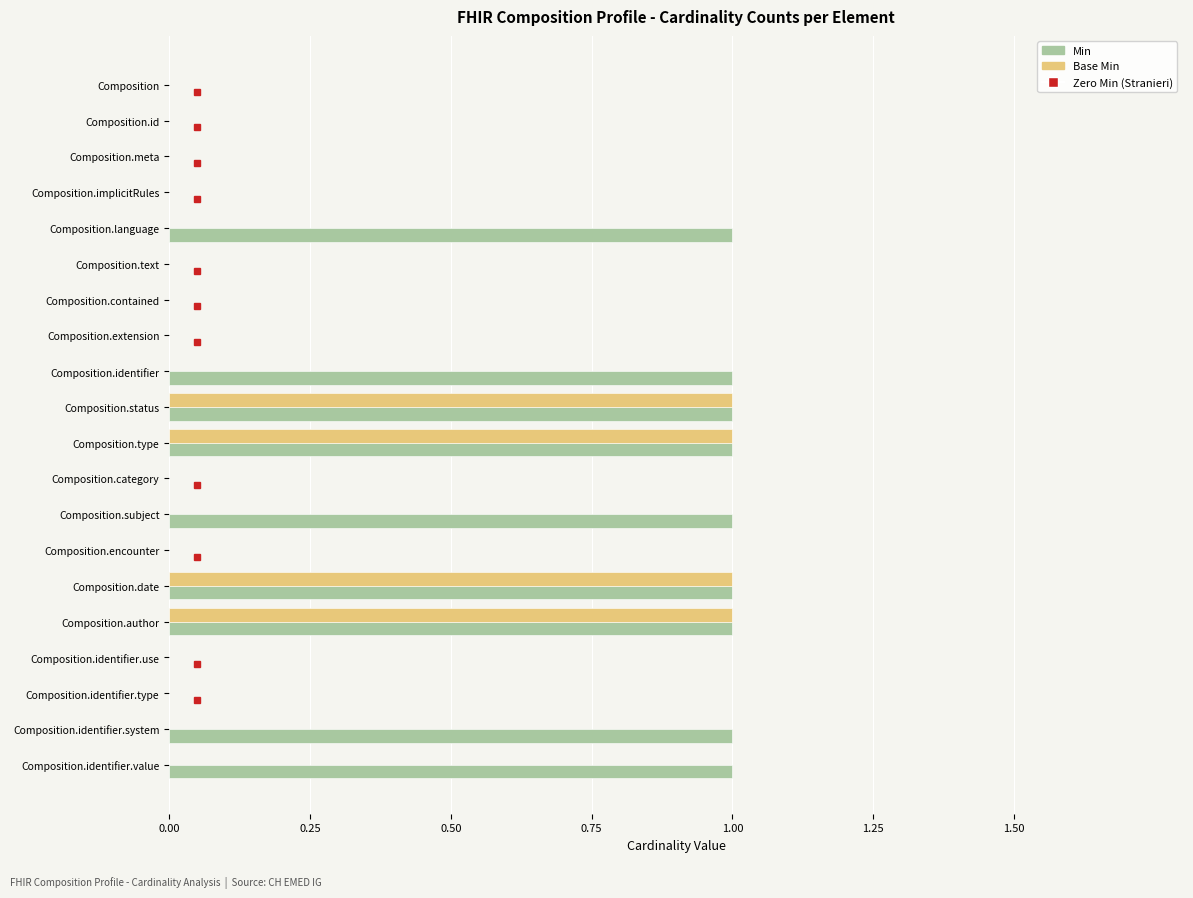

What is the sum of all Min values?

9